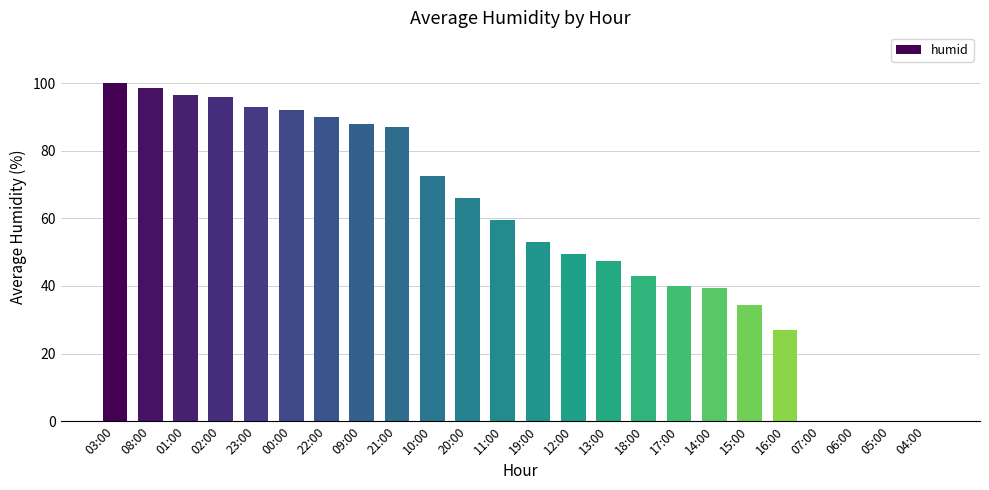

Which label corresponds to the largest value in the chart?

03:00